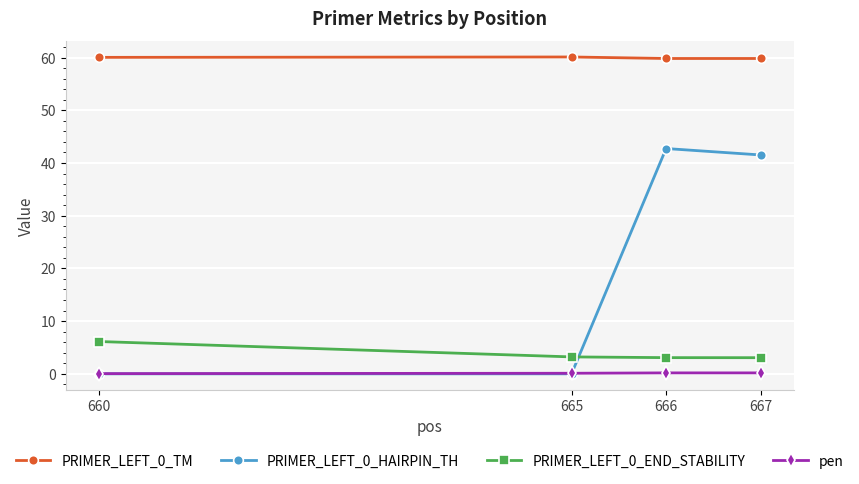

What is the maximum value for PRIMER_LEFT_0_END_STABILITY?

6.1